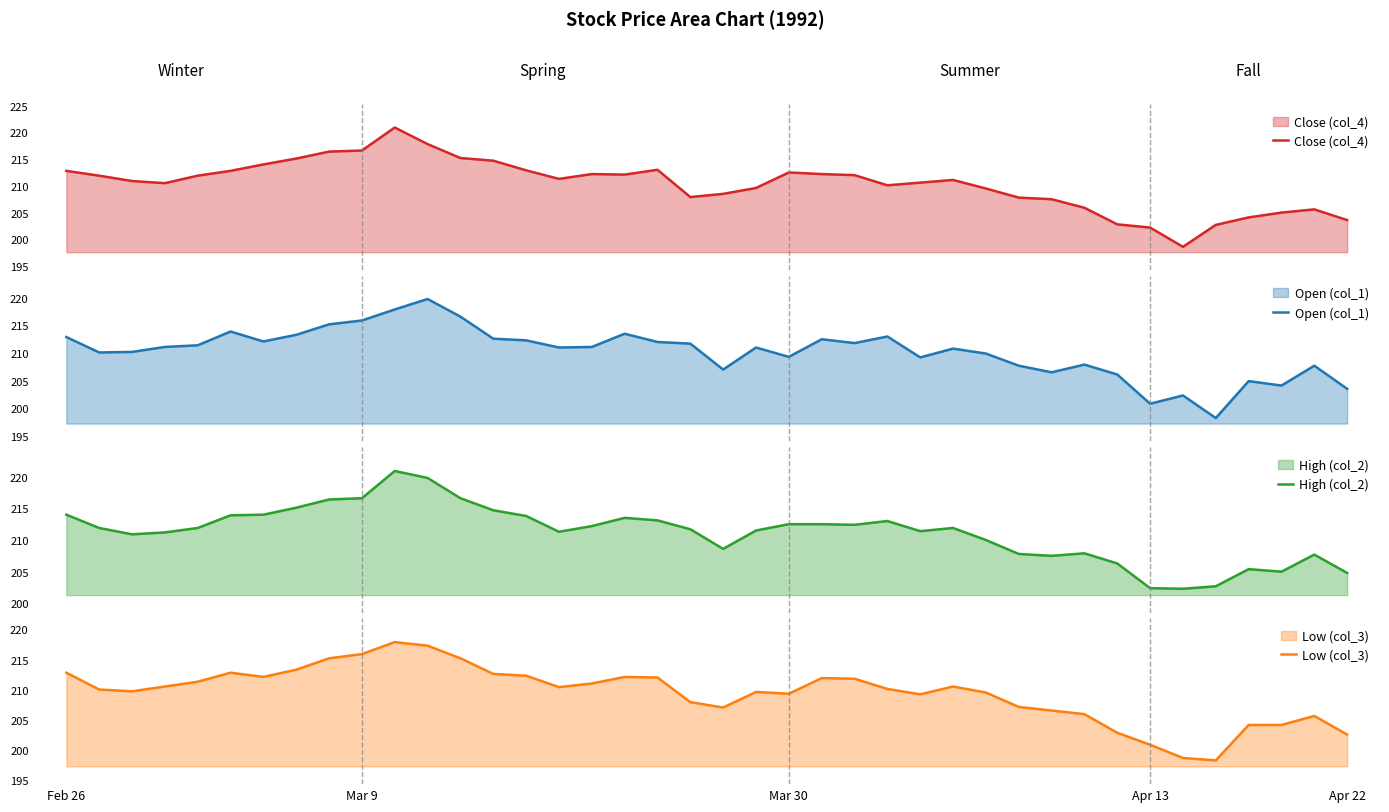

Reading right to left, transcribe all the data shown in this chart.

Close (col_4): 203.6	205.6	205.0	204.1	202.7	198.6	202.2	202.8	205.9	207.5	207.8	209.5	211.1	210.6	210.1	212.0	212.2	212.5	209.6	208.5	207.9	213.0	212.1	212.2	211.3	212.9	214.7	215.2	217.8	220.9	216.6	216.4	215.1	214.0	212.8	211.9	210.5	210.9	211.9	212.8
Open (col_1): 203.5	207.7	204.1	204.9	198.2	202.3	200.8	206.1	207.9	206.5	207.7	209.9	210.8	209.2	213.0	211.8	212.5	209.3	211.0	207.0	211.7	212.0	213.5	211.1	211.0	212.3	212.6	216.6	219.8	217.9	215.9	215.2	213.3	212.1	213.9	211.4	211.1	210.2	210.1	212.9
High (col_2): 204.8	207.7	205.0	205.4	202.7	202.3	202.4	206.3	207.9	207.5	207.8	210.0	211.9	211.4	213.0	212.4	212.5	212.5	211.5	208.6	211.7	213.1	213.5	212.2	211.3	213.8	214.7	216.6	219.8	220.9	216.6	216.4	215.1	214.0	213.9	211.9	211.2	210.9	211.9	214.0
Low (col_3): 202.5	205.6	204.1	204.1	198.2	198.6	200.8	202.8	205.9	206.5	207.1	209.5	210.5	209.2	210.1	211.8	211.9	209.3	209.6	207.0	207.9	212.0	212.1	211.0	210.4	212.3	212.6	215.2	217.3	217.9	215.9	215.2	213.3	212.1	212.8	211.3	210.5	209.7	210.0	212.8